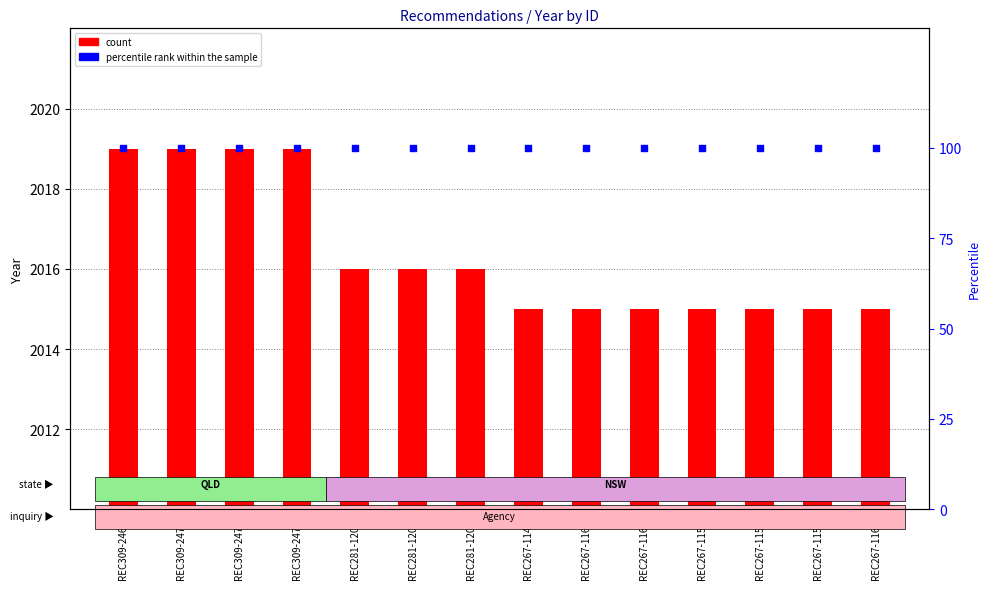

What are all the series names shown in the legend?

count, percentile rank within the sample